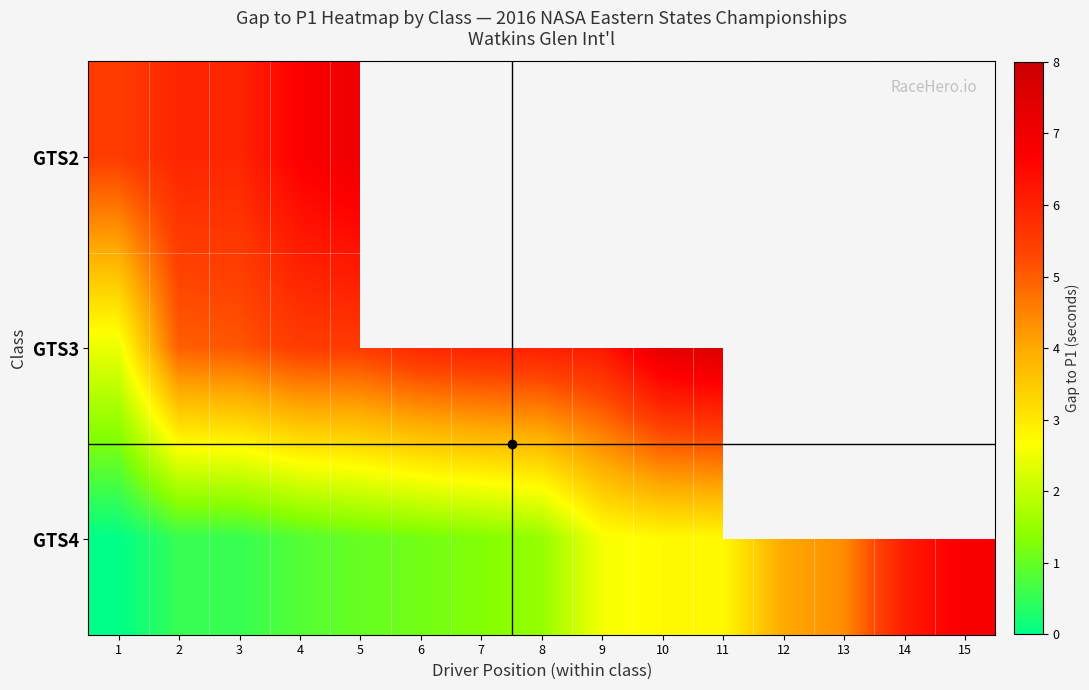

What is the approximate value of GTS2 at 2?

5.9